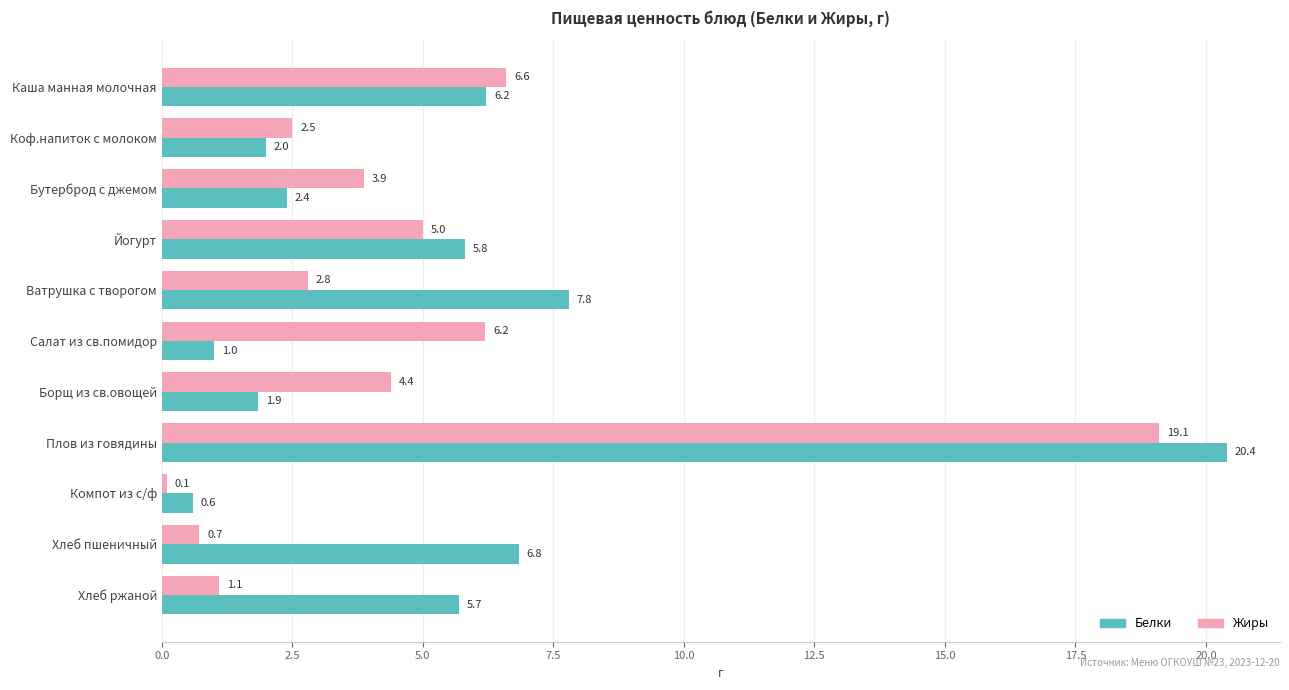

Which series has the largest total across all categories?

Белки